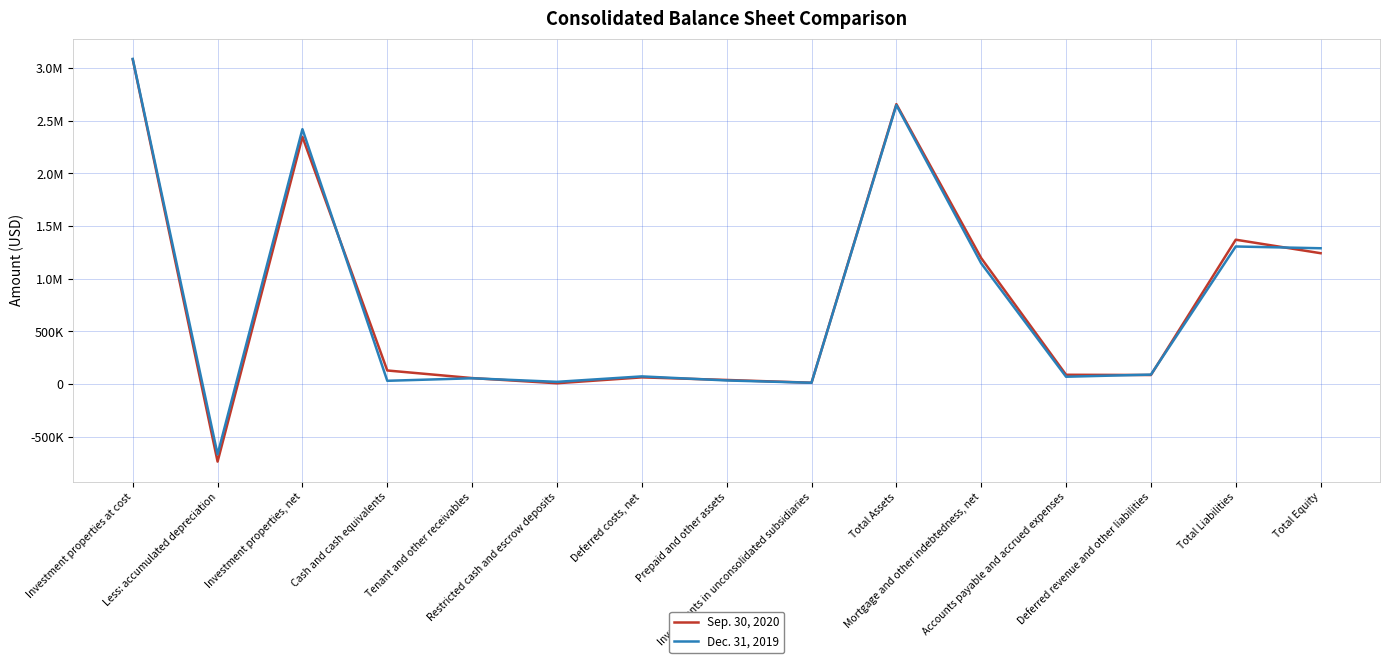

Rank the series by their maximum value, from lowest to highest.

Sep. 30, 2020, Dec. 31, 2019